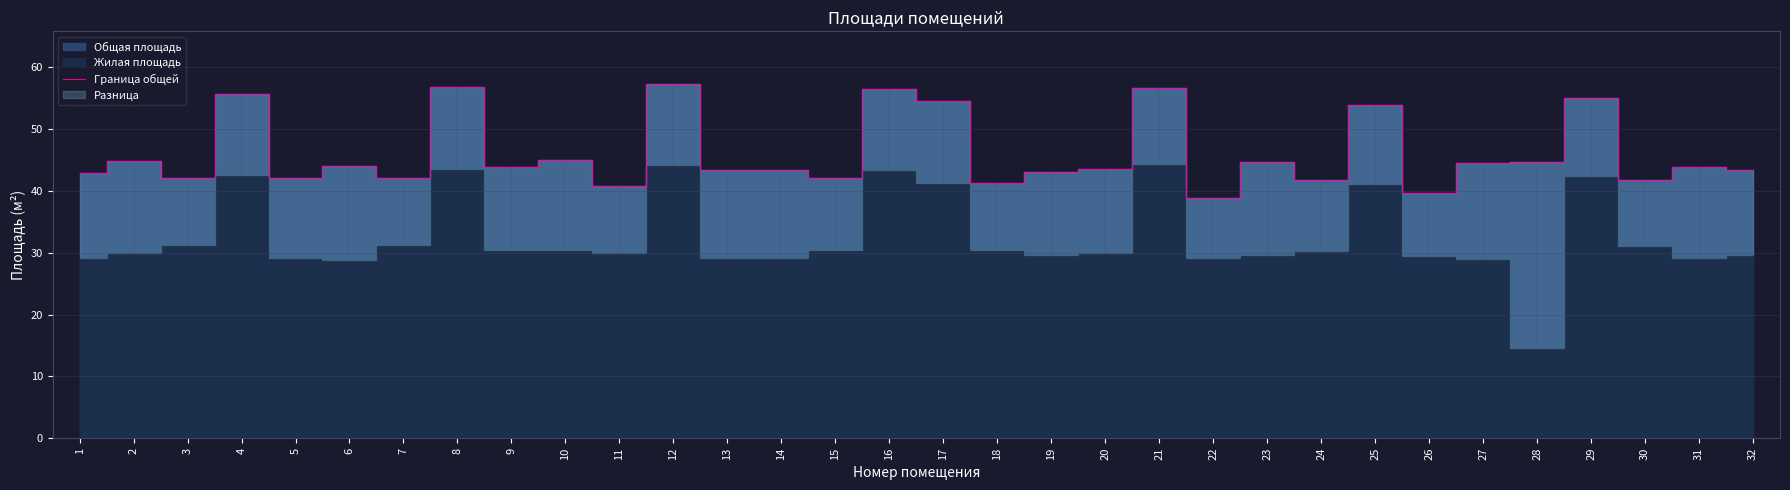

Reading right to left, transcribe all the data shown in this chart.

32=43.3	31=43.8	30=41.8	29=55.0	28=44.6	27=44.5	26=39.7	25=53.8	24=41.7	23=44.7	22=38.8	21=56.6	20=43.5	19=43.0	18=41.3	17=54.5	16=56.4	15=42.1	14=43.3	13=43.4	12=57.2	11=40.7	10=45.0	9=43.8	8=56.7	7=42.1	6=44.0	5=42.1	4=55.7	3=42.1	2=44.8	1=42.8